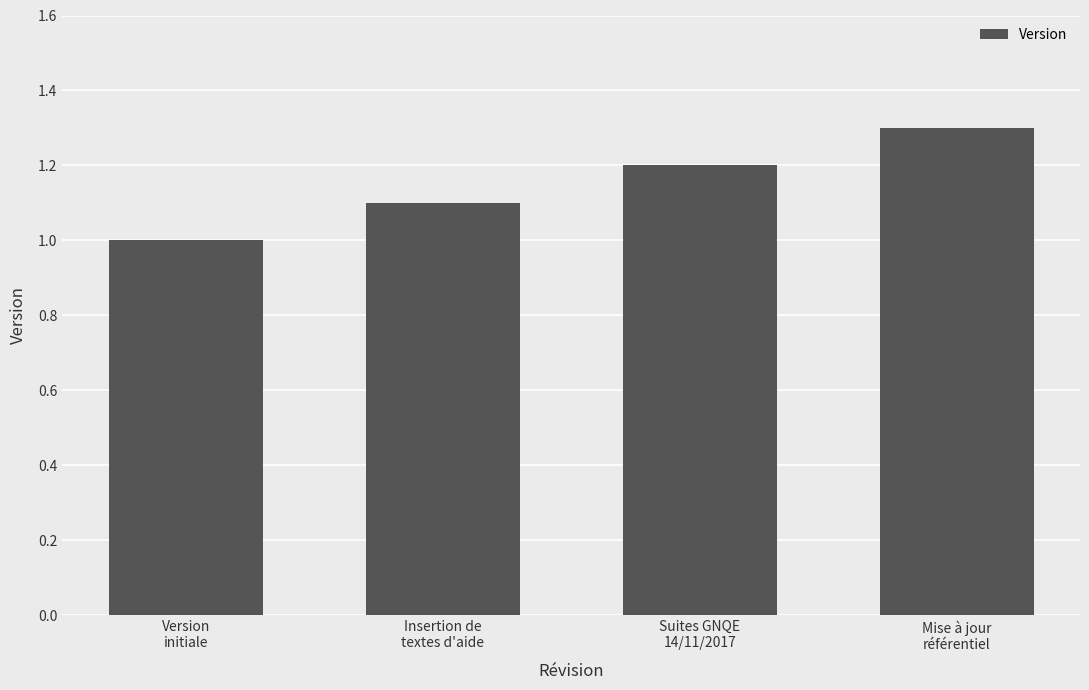

Count the values in the range 1 to 2.

4